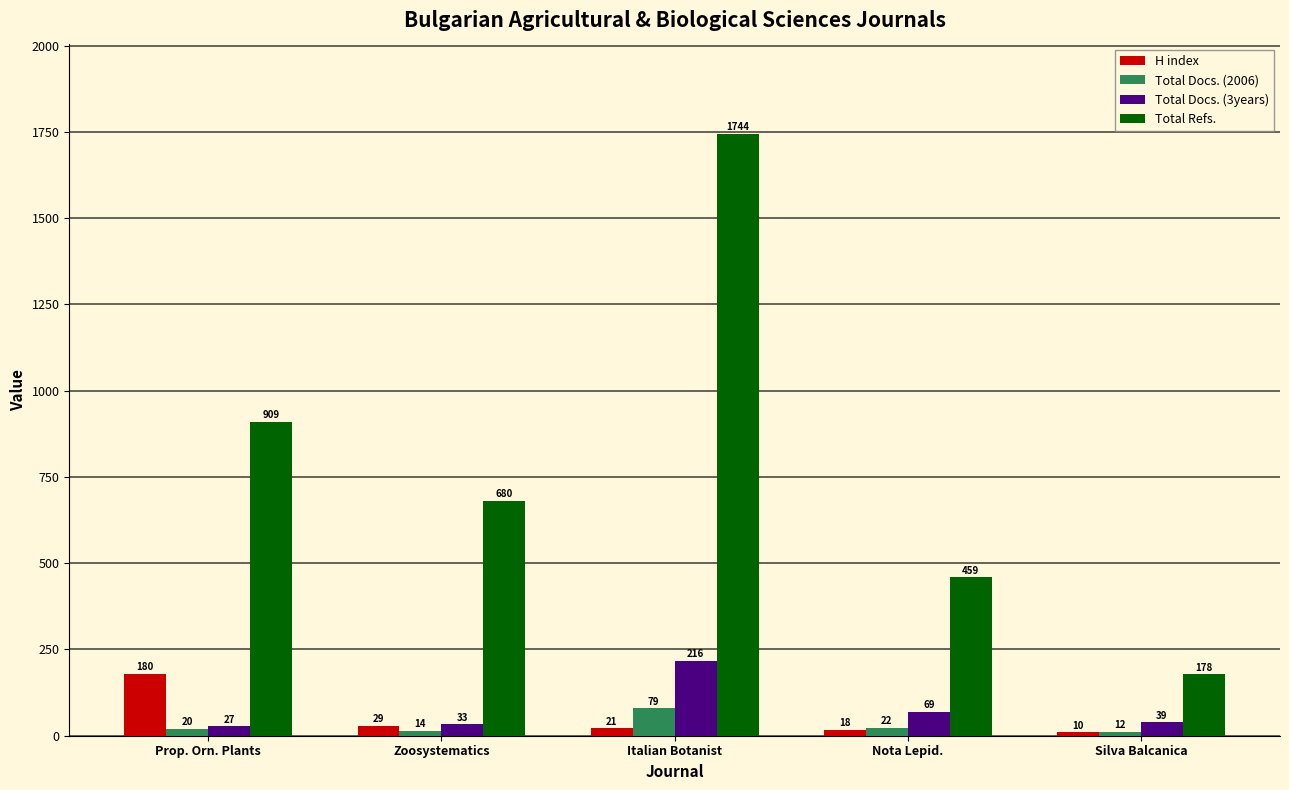

What is the difference between the maximum and minimum values in the Total Docs. (2006) series?

67